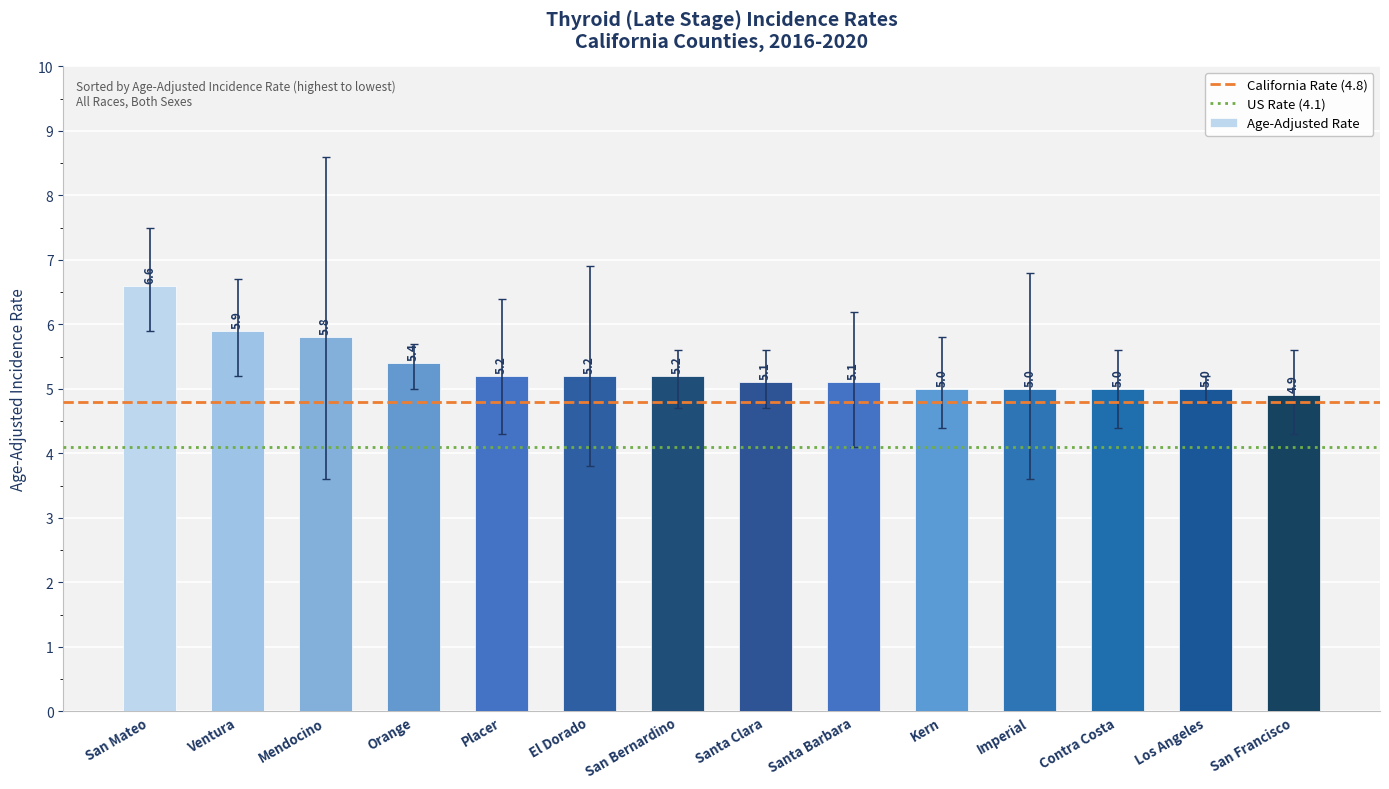

What is the maximum value shown in the chart?

6.6